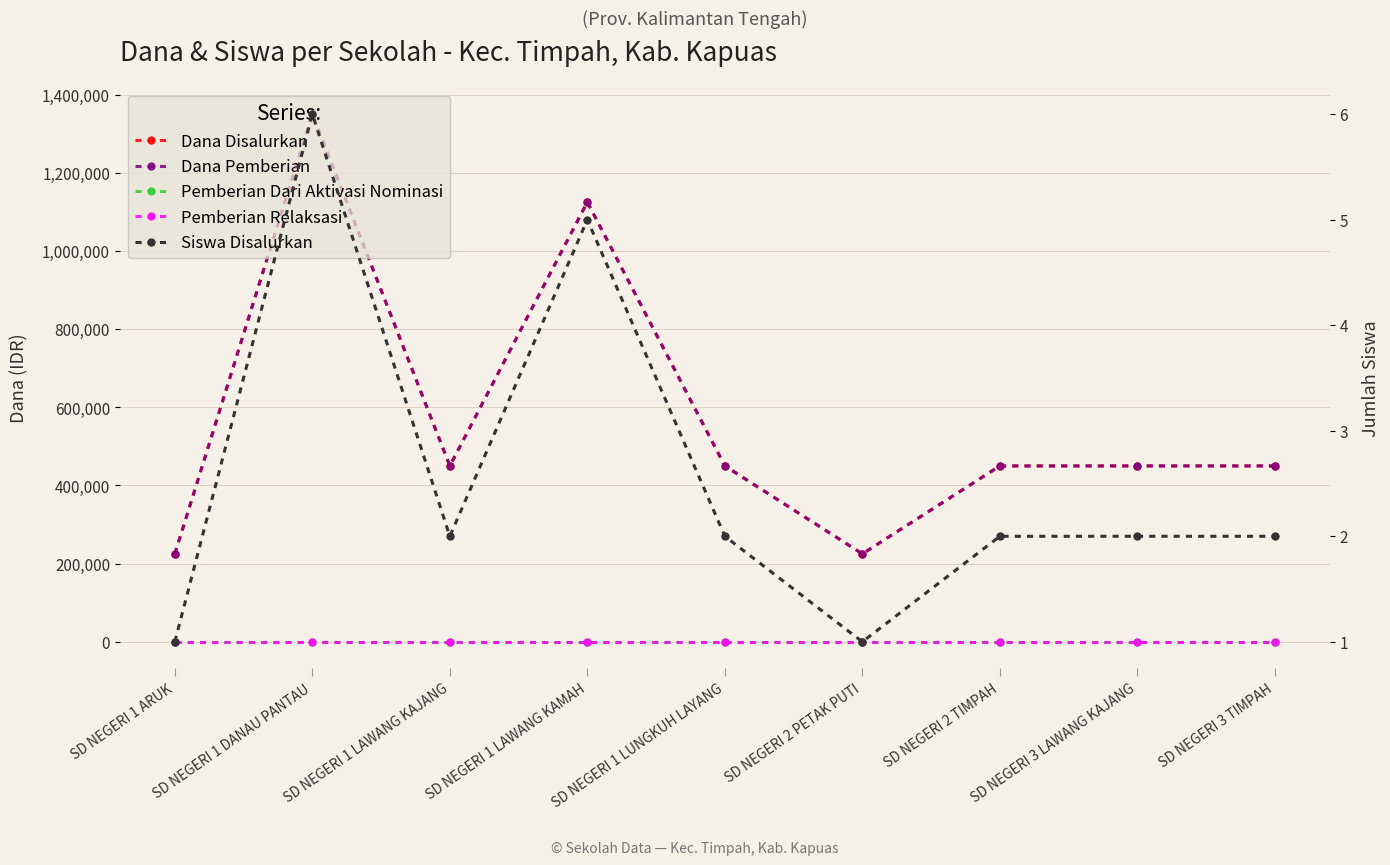

Is the value of Siswa Disalurkan at SD NEGERI 3 LAWANG KAJANG greater than the value of Dana Pemberian at SD NEGERI 1 LAWANG KAMAH?

No